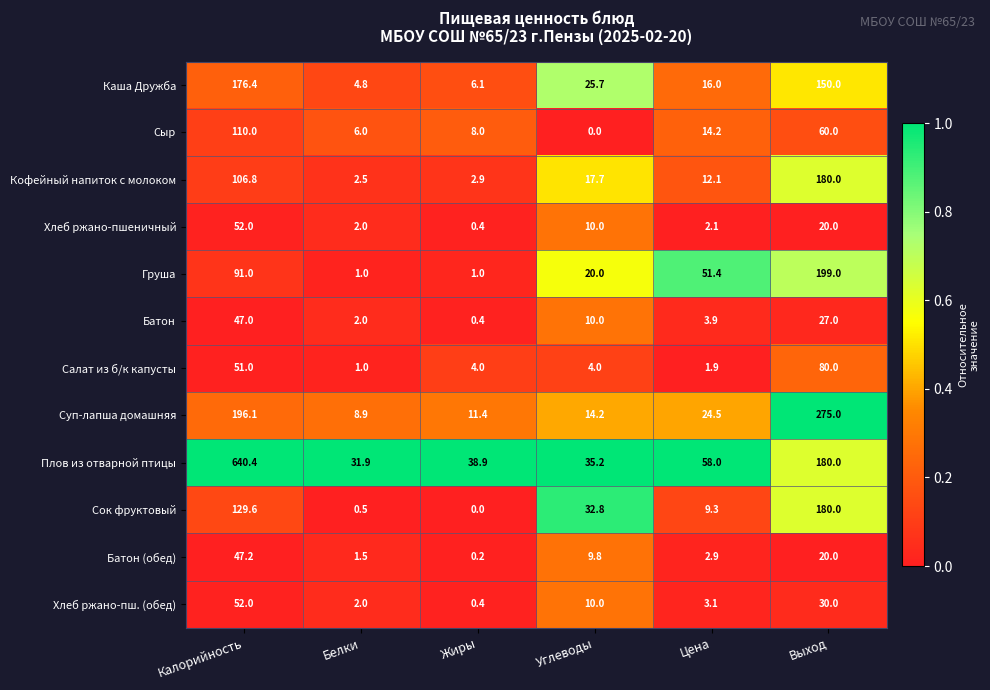

How many distinct data groups are displayed?

12